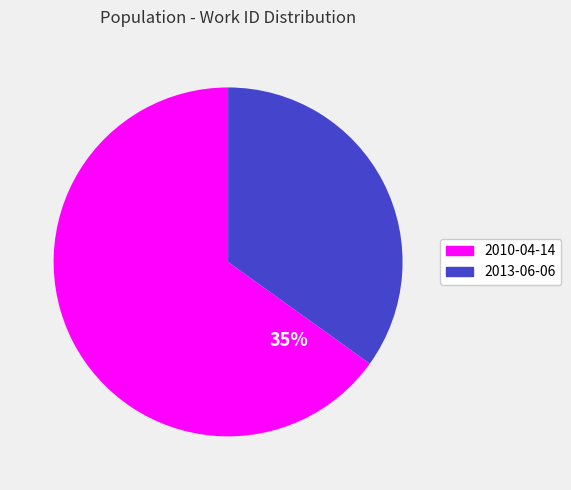

How many slices are in this pie chart?

2